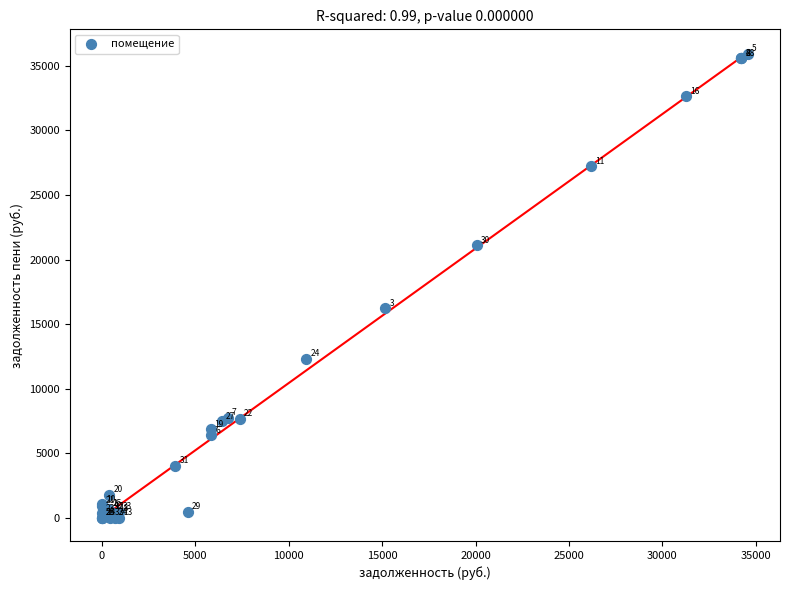

What Y value in the scatter plot is closest to 17973?

16217.1